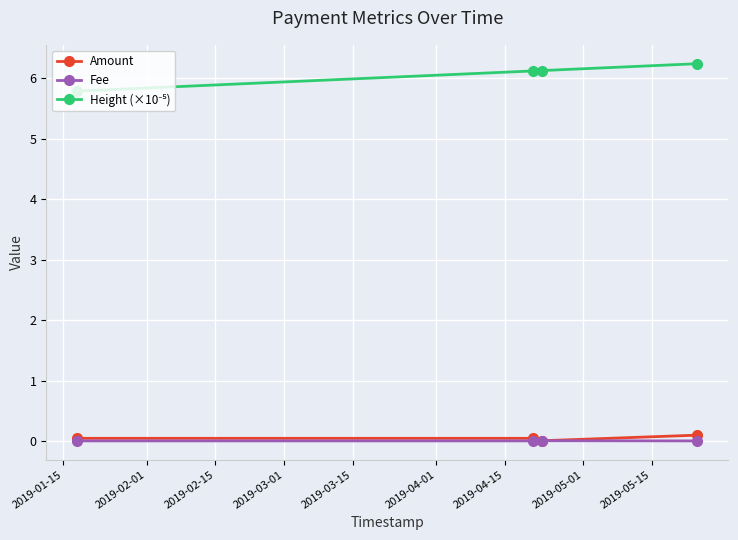

At how many categories does at least one series exceed 1?

4